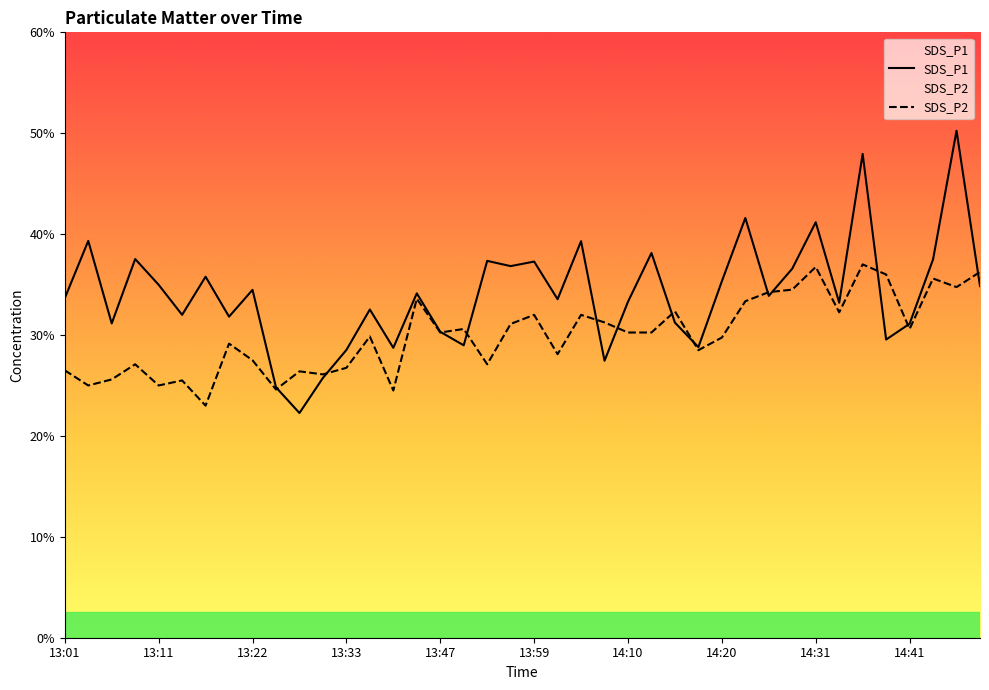

In SDS_P2, how many points are higher than both neighbors (excluding endpoints)?

13